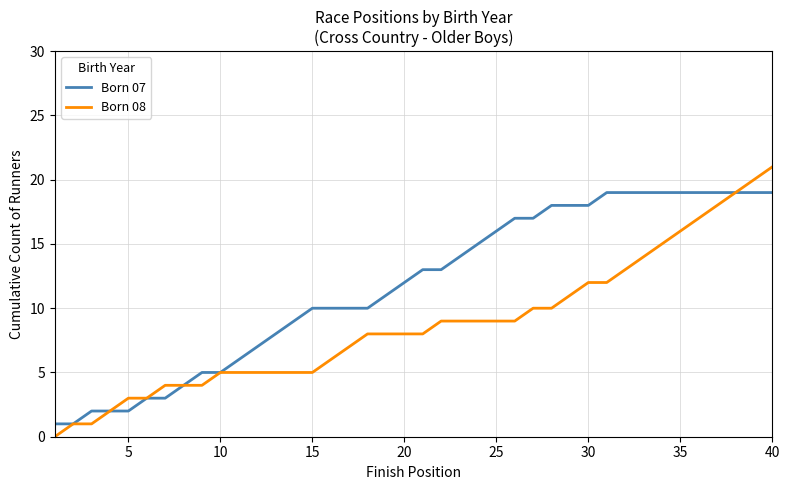

Rank the series by their average value, from lowest to highest.

Born 08, Born 07